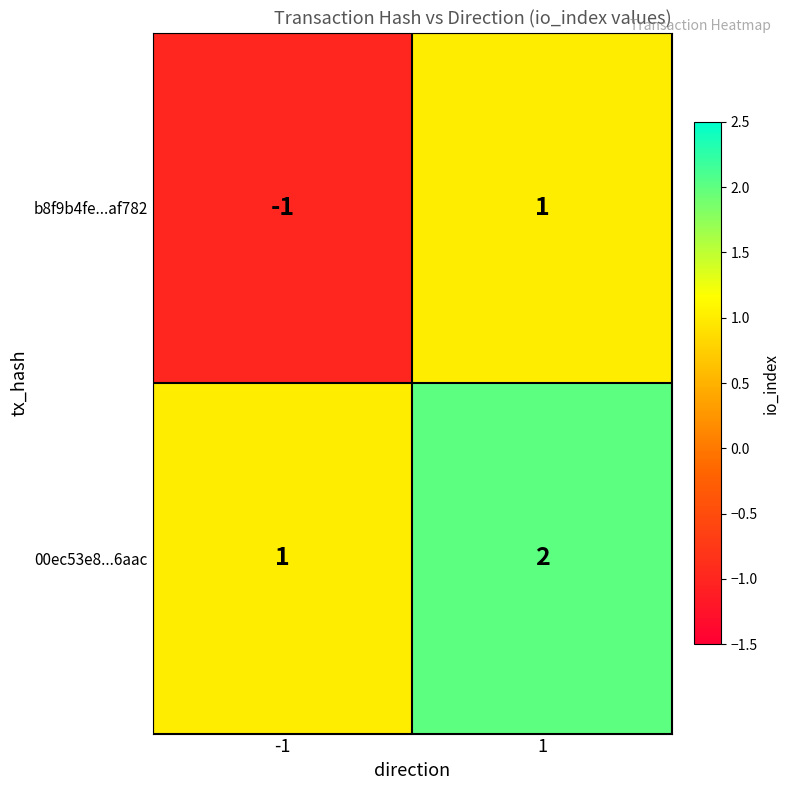

Which series has the largest range (max minus min)?

b8f9b4fe...af782